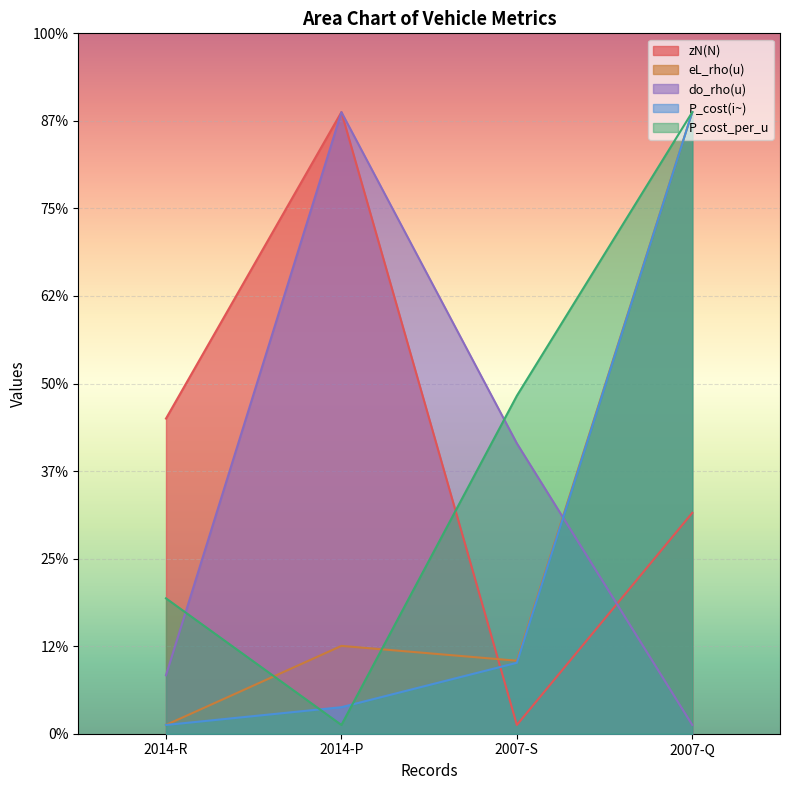

What is the maximum value for P_cost(i~)?

710.0